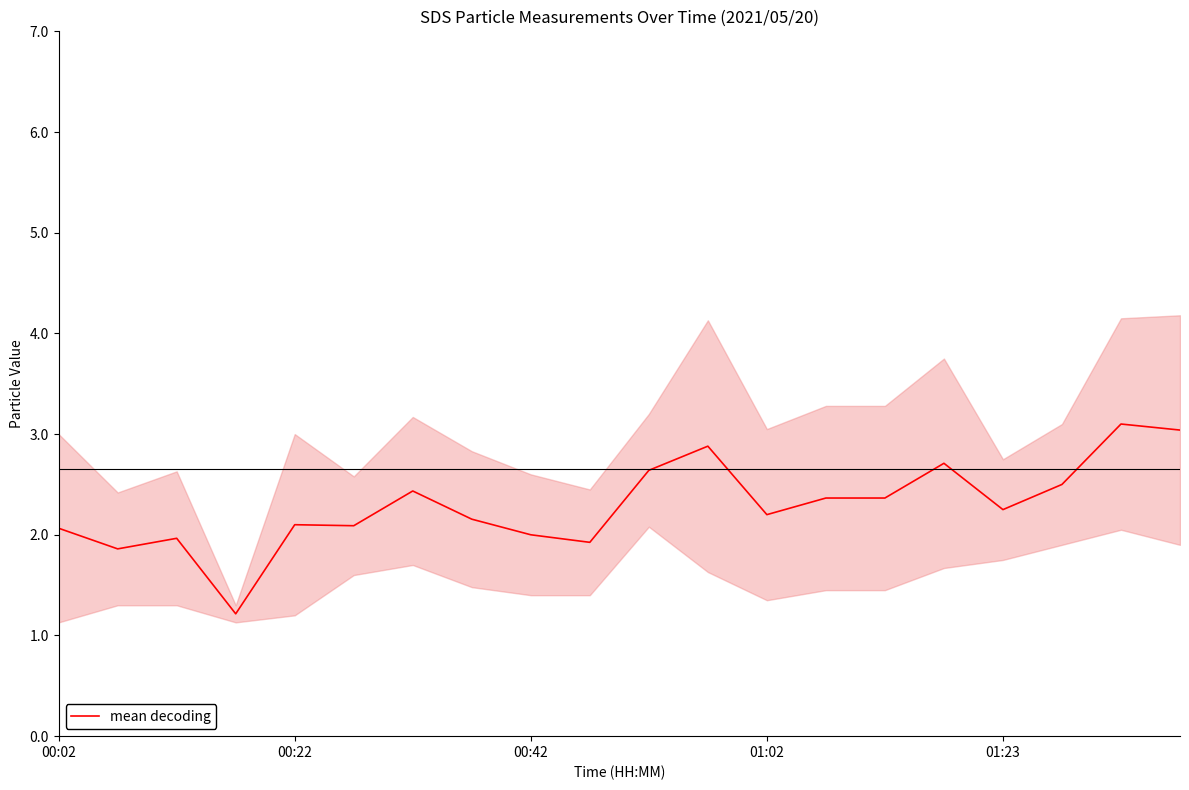

How many points are higher than both their immediate neighbors (excluding endpoints)?

6